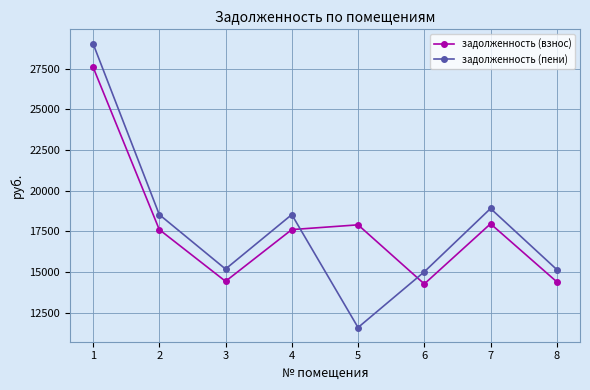

What is the sum of all задолженность (взнос) values?

141760.1